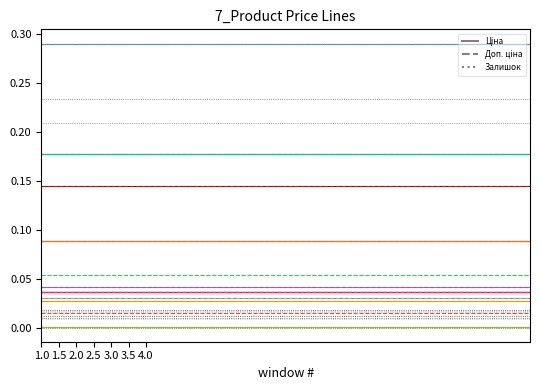

Does the chart display data point markers on the line(s)?

No